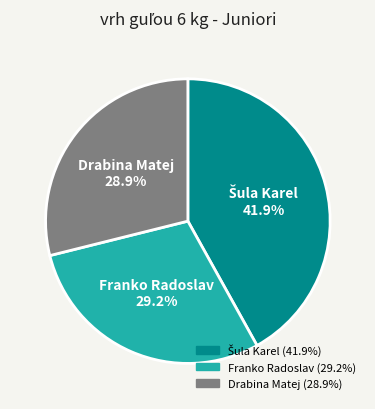

To the nearest percent, what is the difference between the largest and smallest slice percentages?

13%